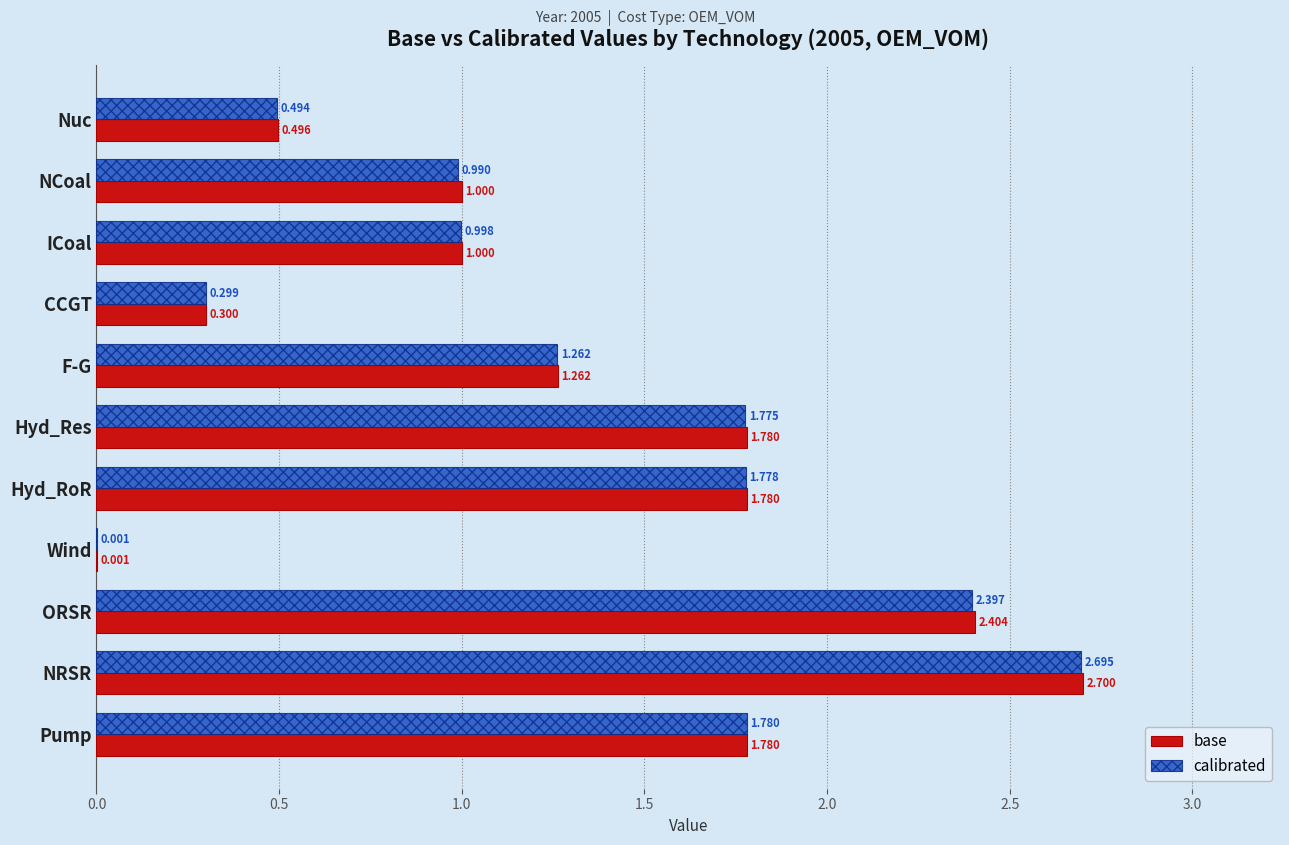

What are all the series names shown in the legend?

base, calibrated